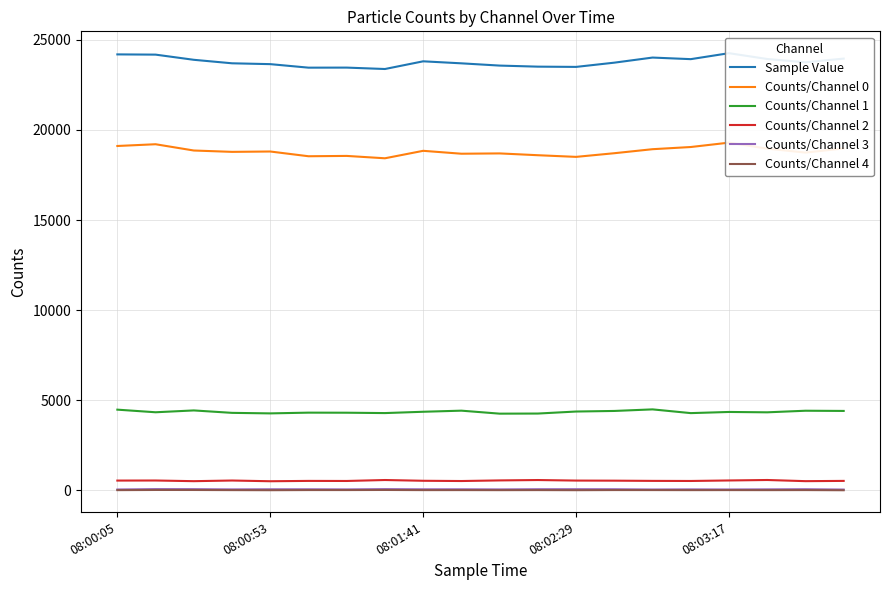

Rank the series at 5 from highest to lowest value.

Sample Value, Counts/Channel 0, Counts/Channel 1, Counts/Channel 2, Counts/Channel 3, Counts/Channel 4